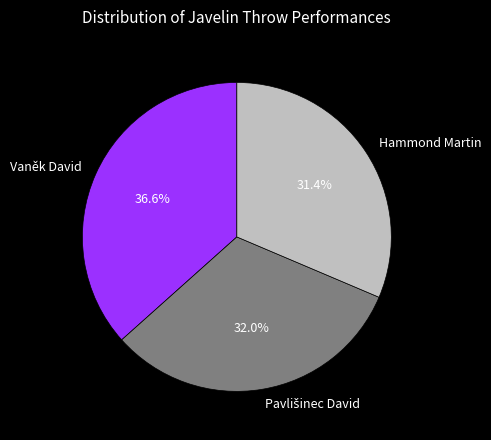

Combined, what portion of the pie is Vaněk David and Hammond Martin?

68.0%